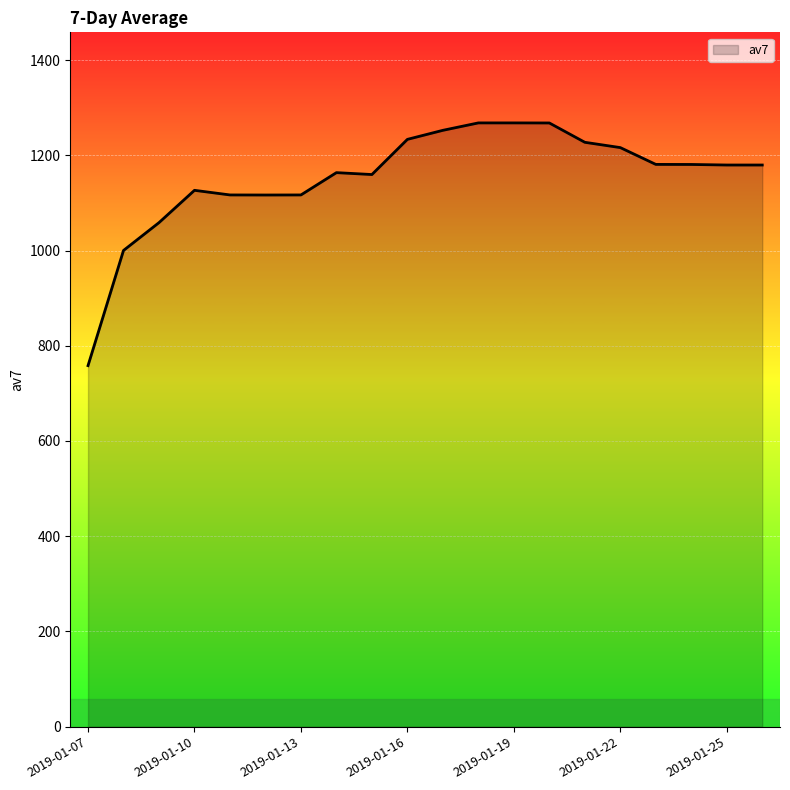

What is the difference between the maximum and minimum values?

509.7